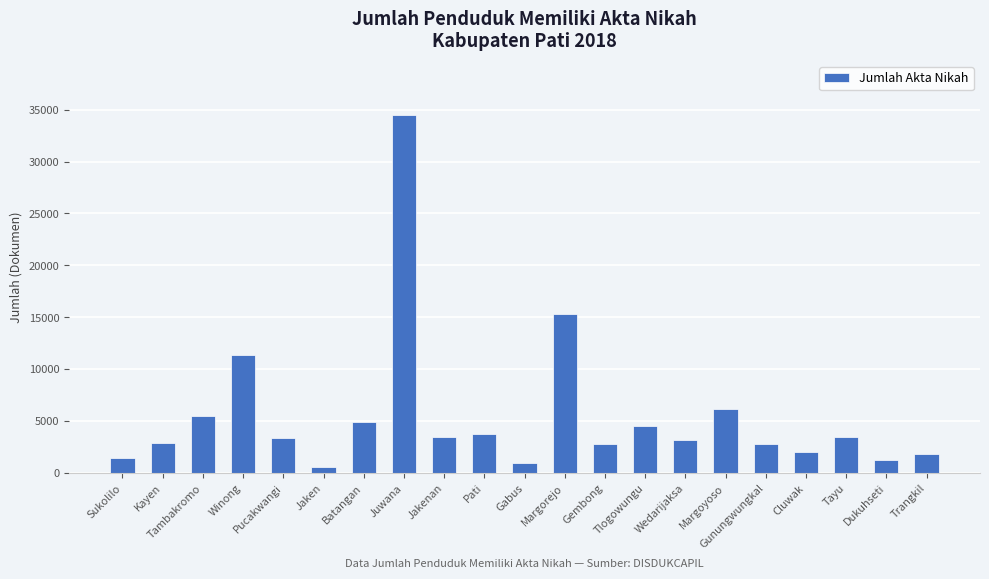

True or false: the data shows 2079 at Cluwak.

True